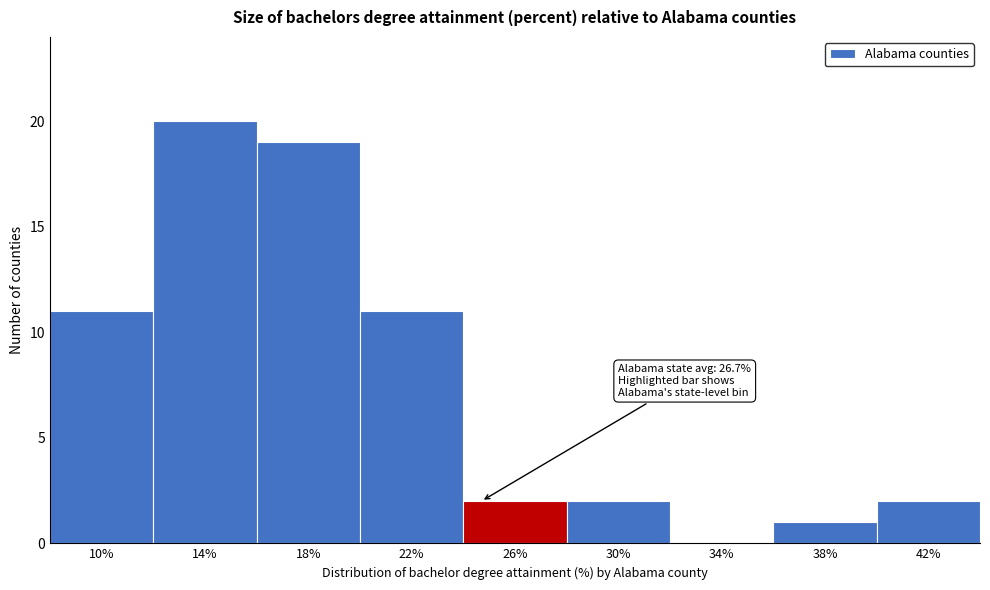

Reading left to right, list all the values displayed in this chart.

10%=11	14%=20	18%=19	22%=11	26%=2	30%=2	34%=0	38%=1	42%=2